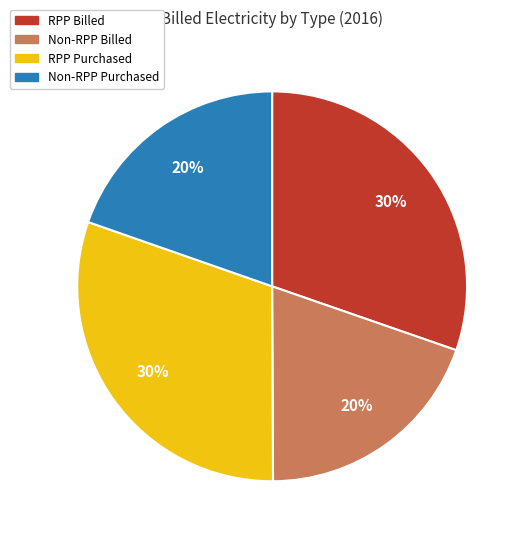

To the nearest percent, what is the average slice percentage?

25%